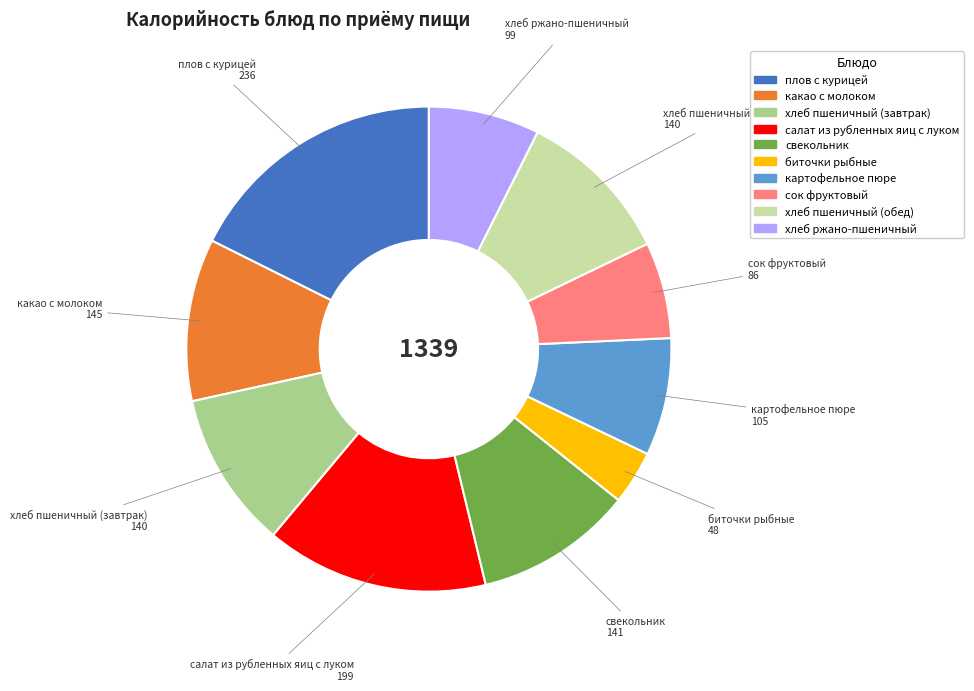

Does any single category account for the majority?

No